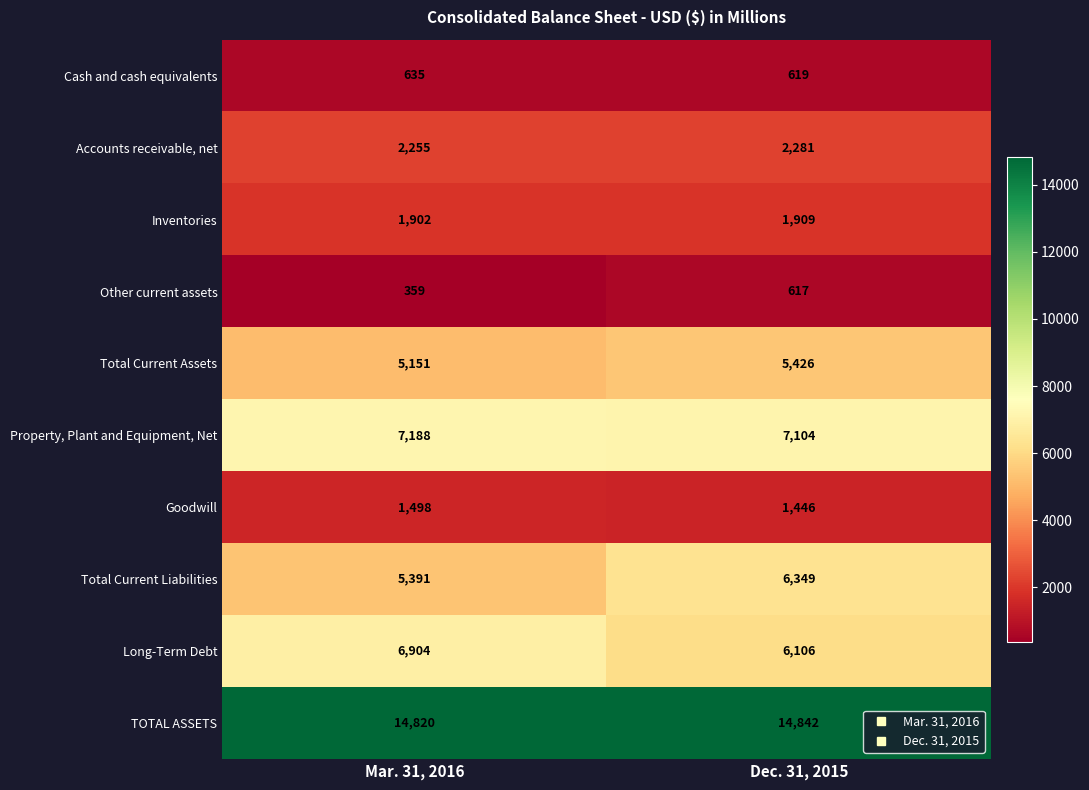

How many data points does each series have?

2